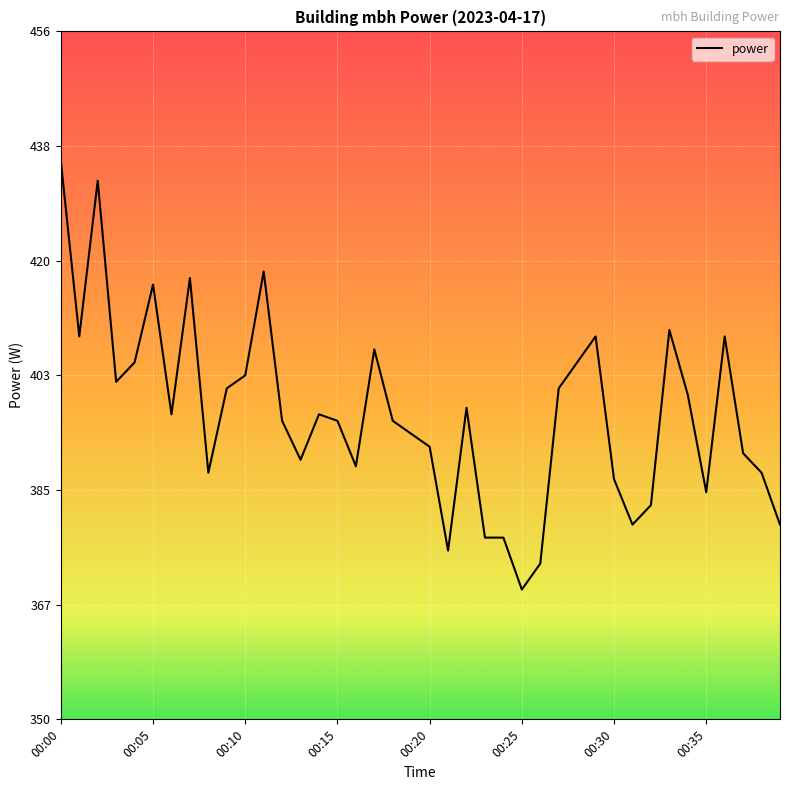

What is the difference between the maximum and minimum values?

66